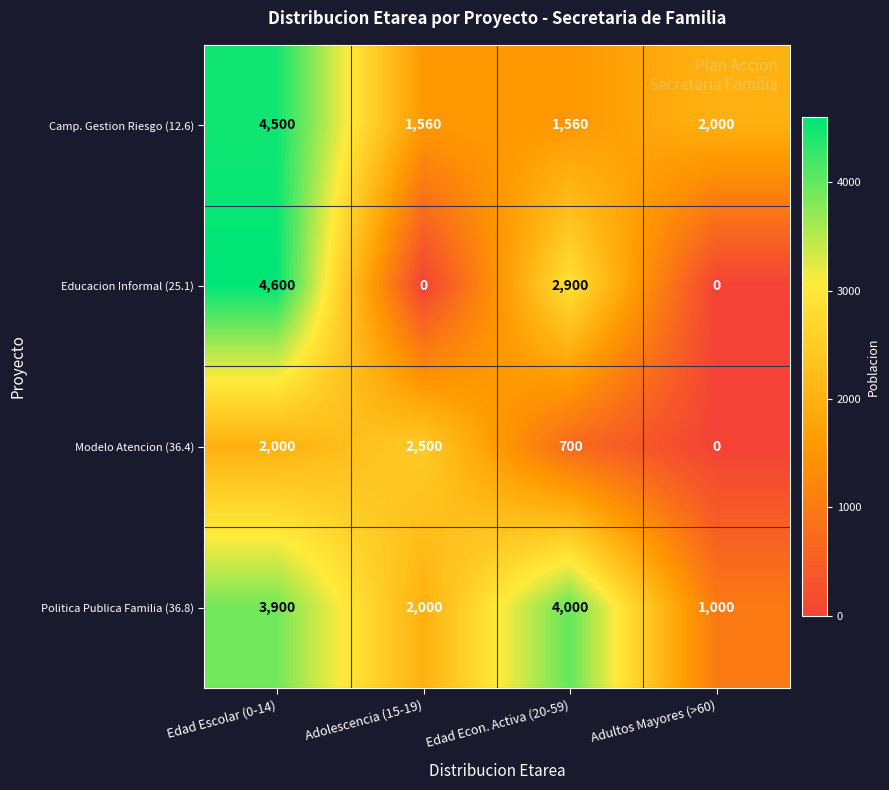

Which series has the widest spread of values?

Educacion Informal (25.1)